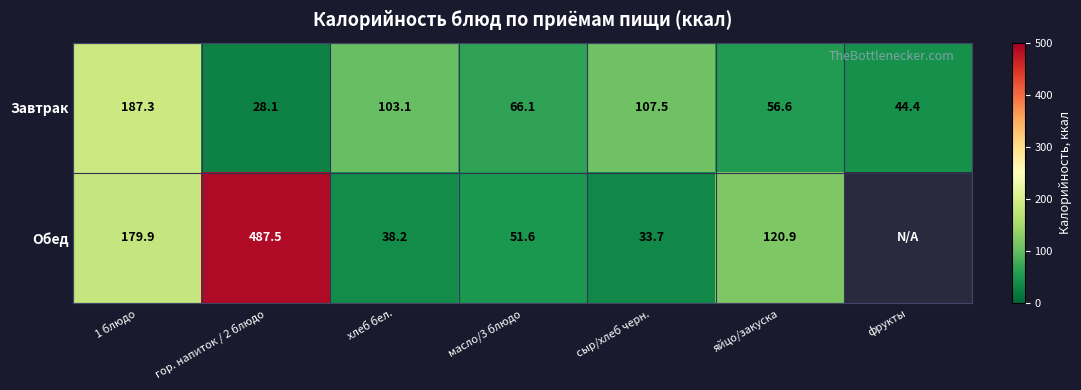

At which category is the sum across all series the highest?

гор. напиток / 2 блюдо